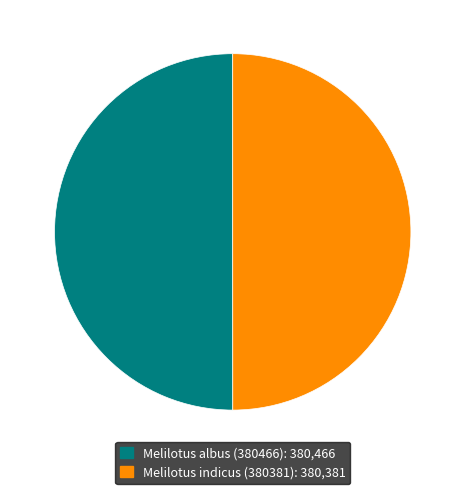

Combined, do Melilotus indicus (380381) and Melilotus albus (380466) account for over 50%?

Yes